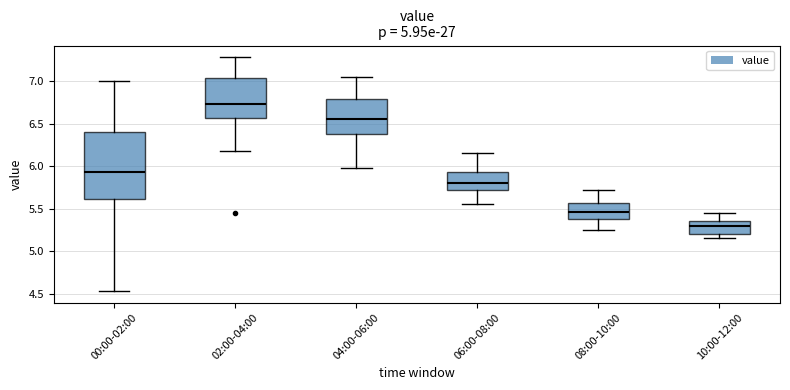

Reading left to right, read every box against the y-axis: the position of its median line, the range the box covers, and the ends of its whiskers. The values are not printed on the chart, so give them approximately, as read against the axis.

00:00-02:00: median 5.95, box 5.60 to 6.40, whiskers 4.55 to 7.00
02:00-04:00: median 6.75, box 6.55 to 7.05, whiskers 6.20 to 7.30
04:00-06:00: median 6.55, box 6.35 to 6.80, whiskers 6.00 to 7.05
06:00-08:00: median 5.80, box 5.70 to 5.95, whiskers 5.55 to 6.15
08:00-10:00: median 5.45, box 5.35 to 5.55, whiskers 5.25 to 5.70
10:00-12:00: median 5.30, box 5.20 to 5.35, whiskers 5.15 to 5.45